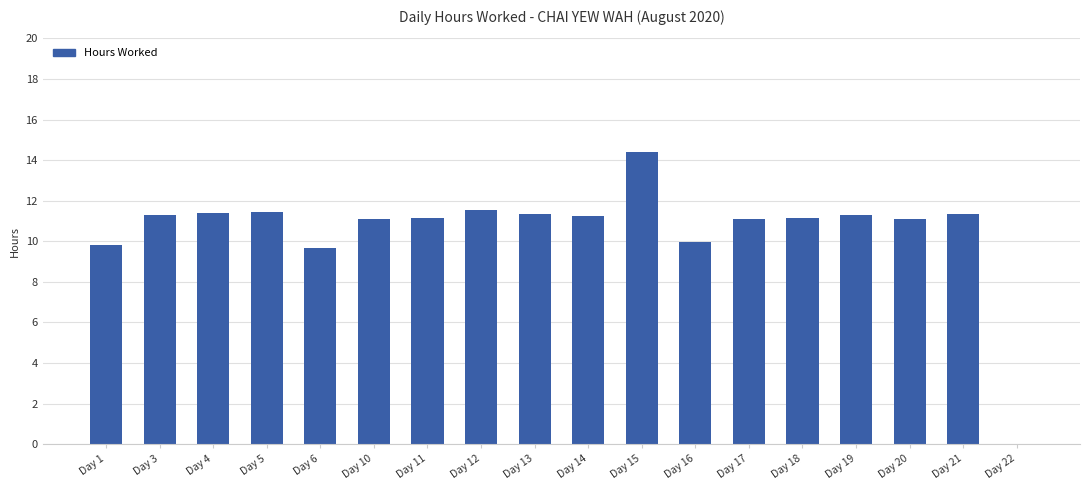

True or false: the data shows 11.3 at Day 19.

True